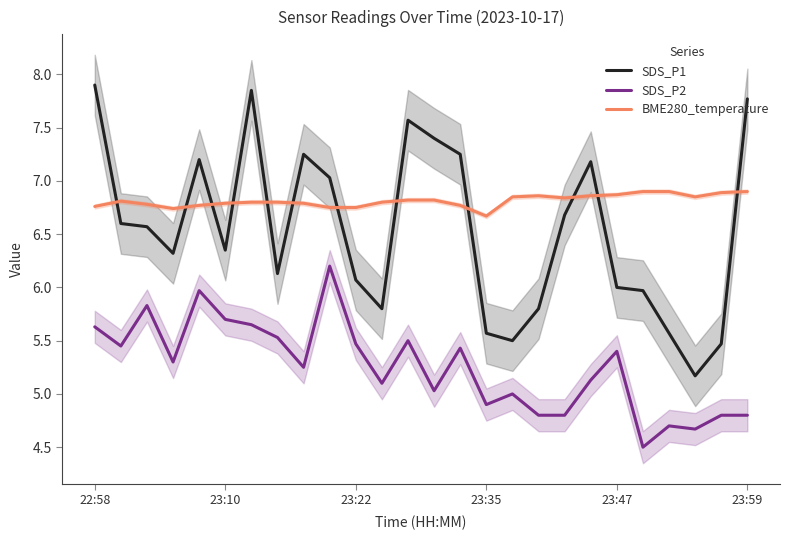

How many series are shown in this chart?

3